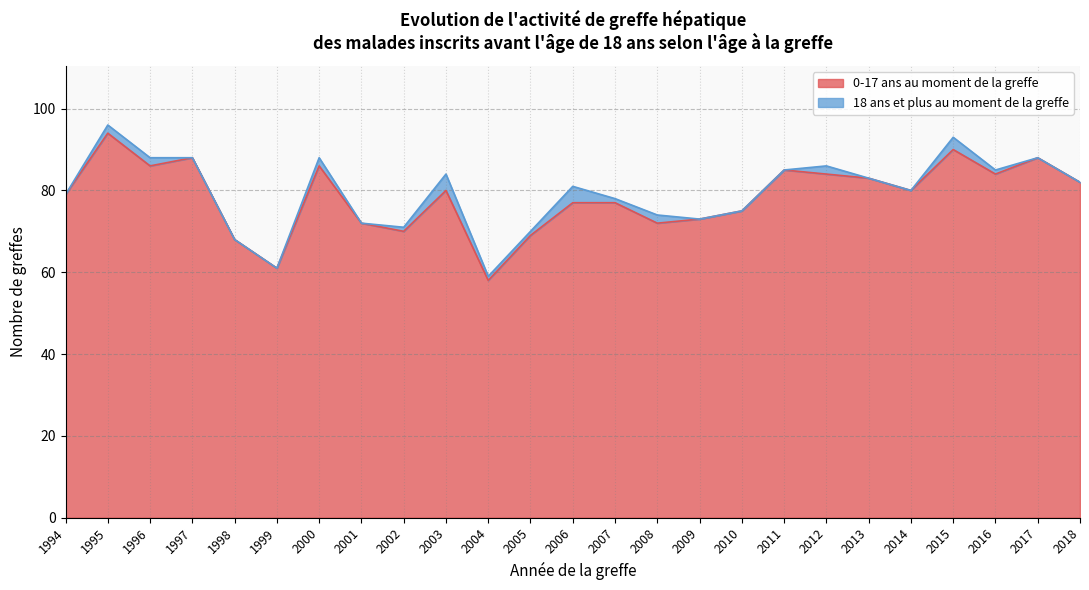

The value at 2001 is 43. True or false?

False